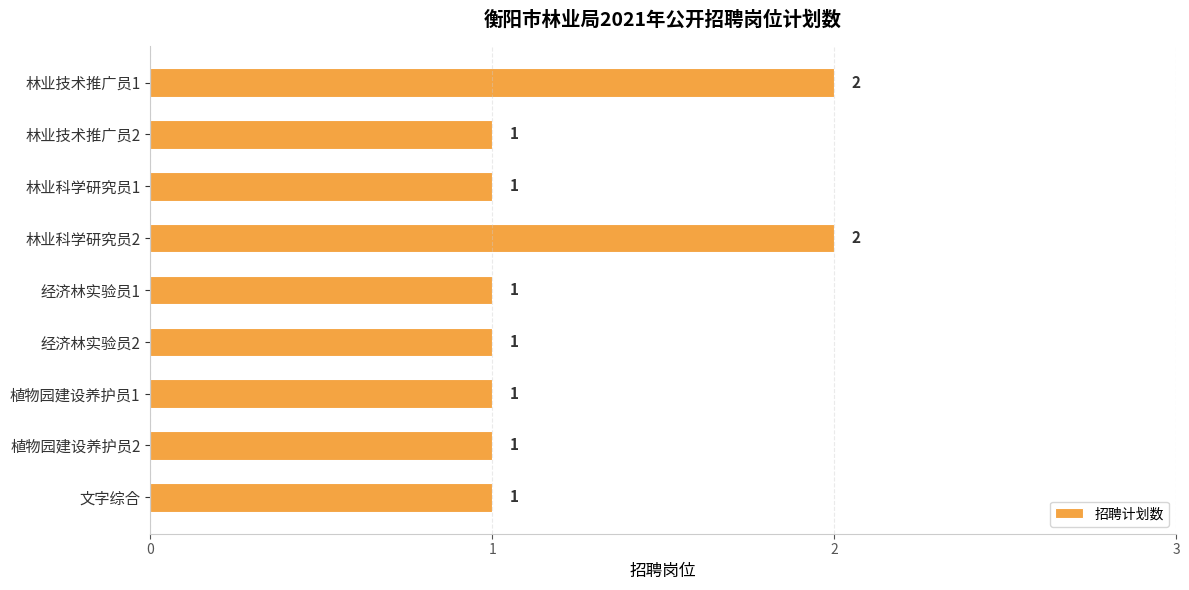

Approximately how many times larger is the value at 经济林实验员1 compared to 林业技术推广员2?

1.0